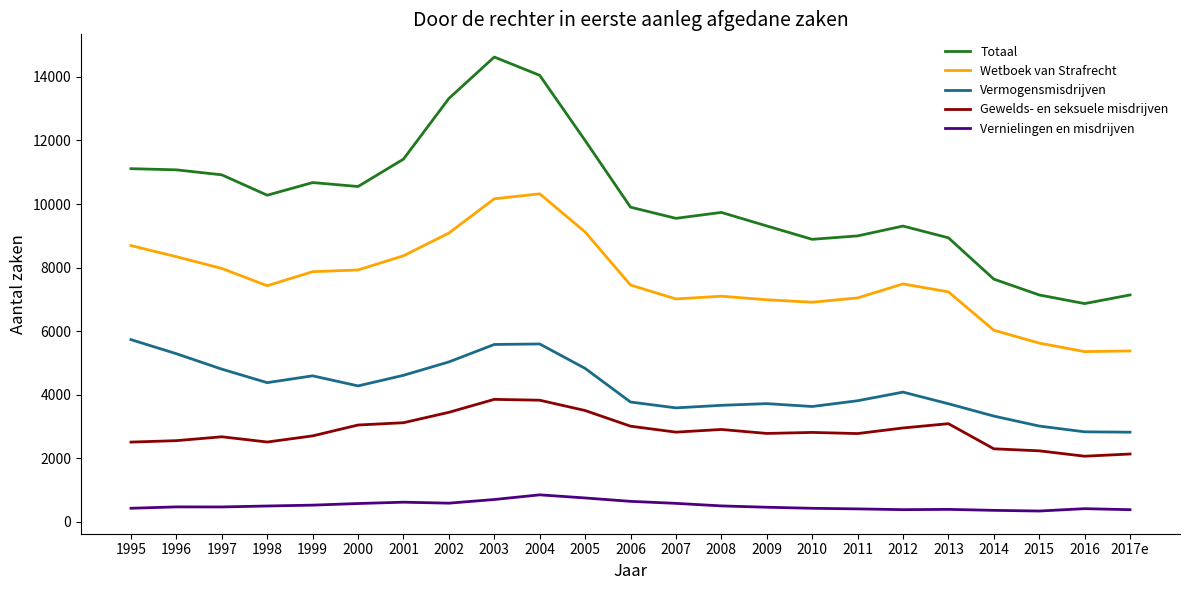

At which label does Totaal reach its peak?

2003